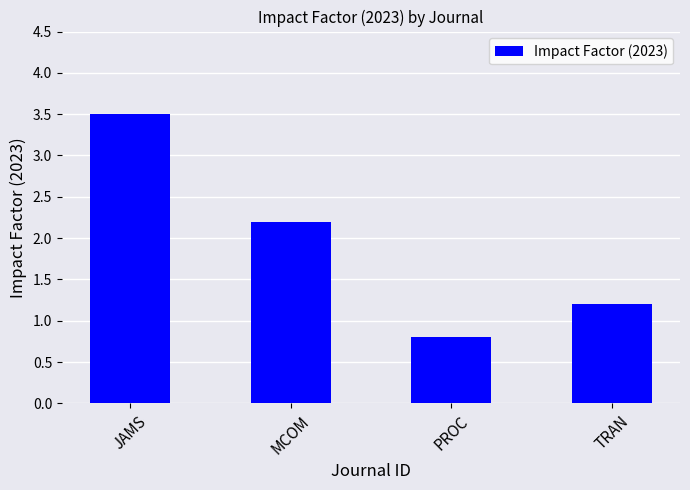

List the labels in order of value, largest first.

JAMS, MCOM, TRAN, PROC